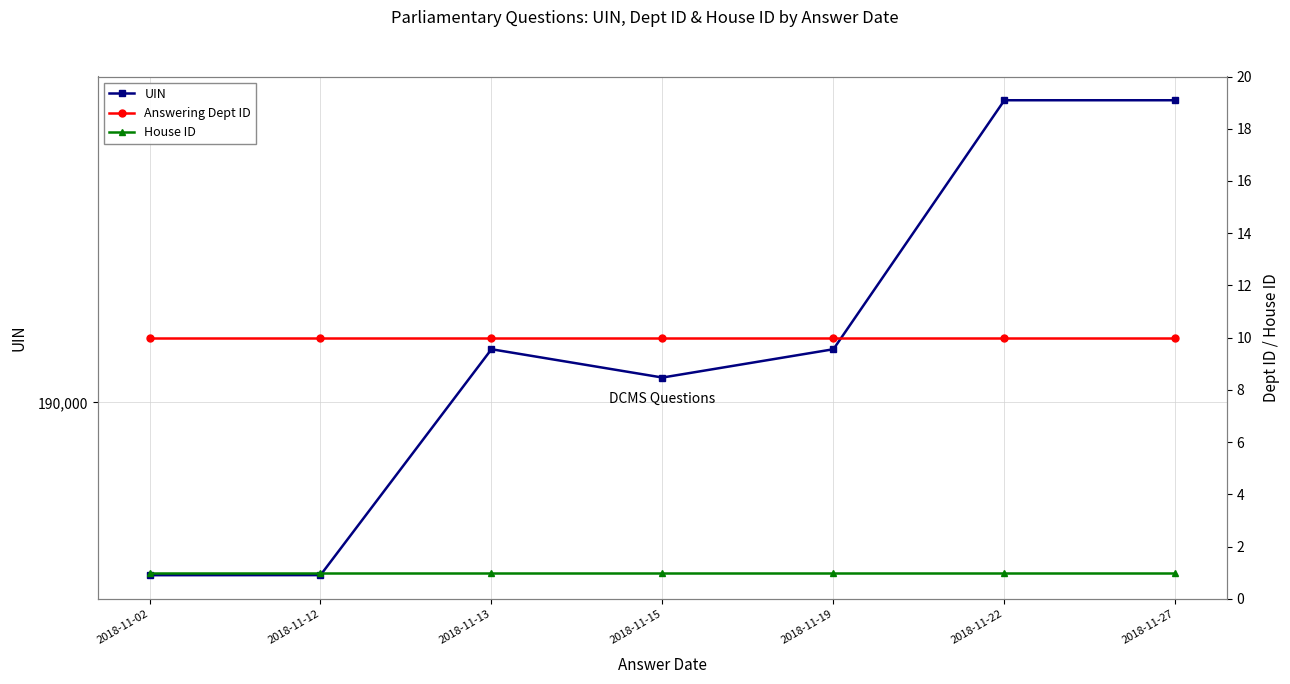

Read the UIN value at 2018-11-27.

194686